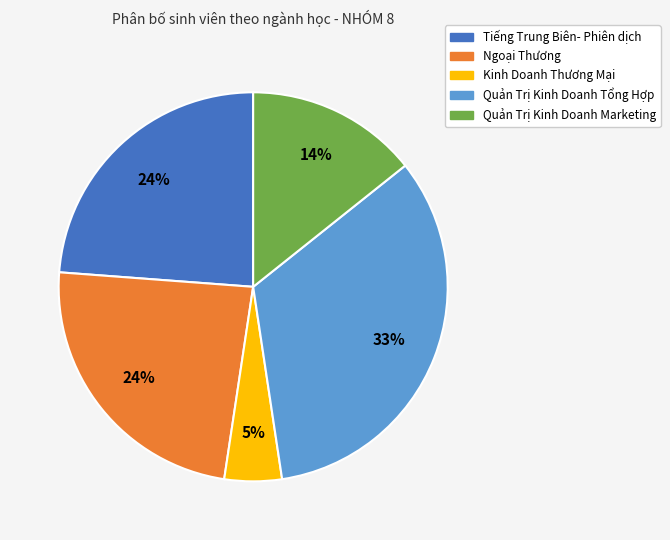

How many segments does this pie chart have?

5